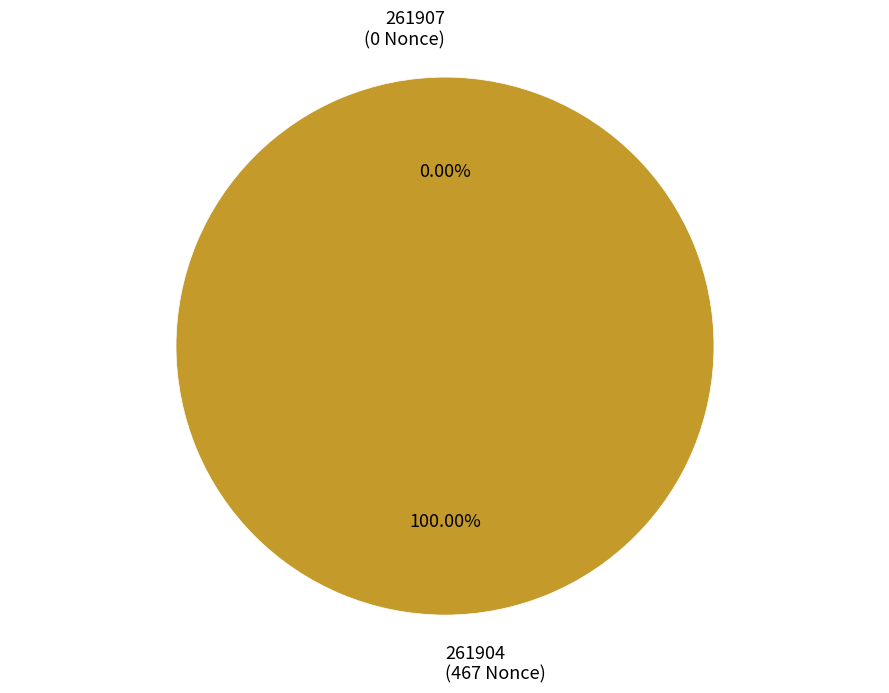

What is the majority slice?

261904